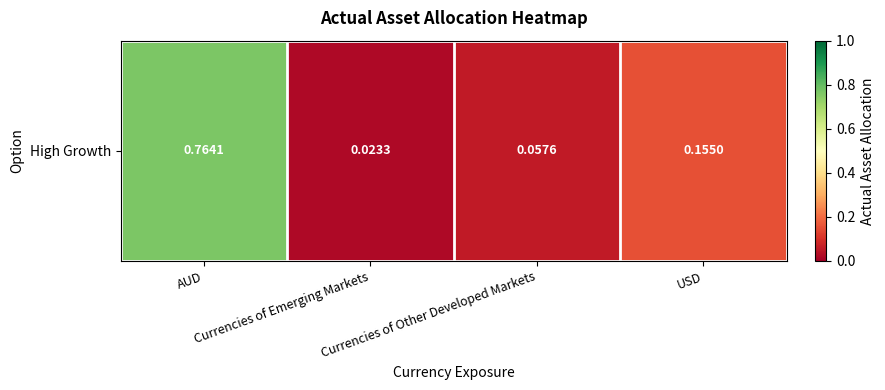

The chart shows a value of 0.1 at USD. True or false?

False